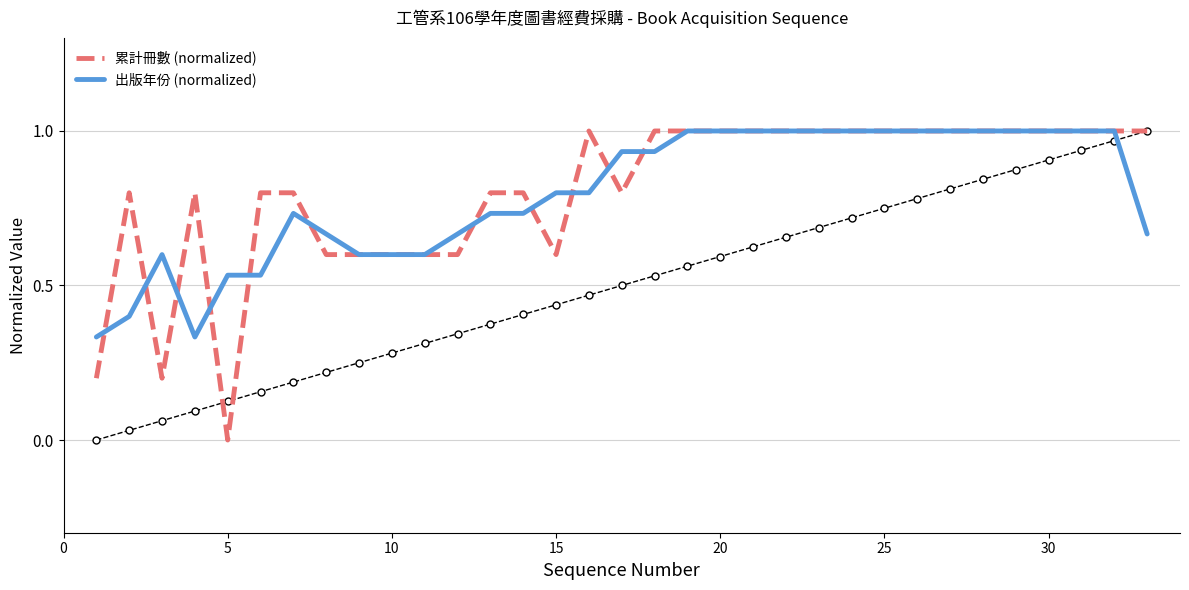

At which label does 累計冊數 (normalized) reach its minimum?

5